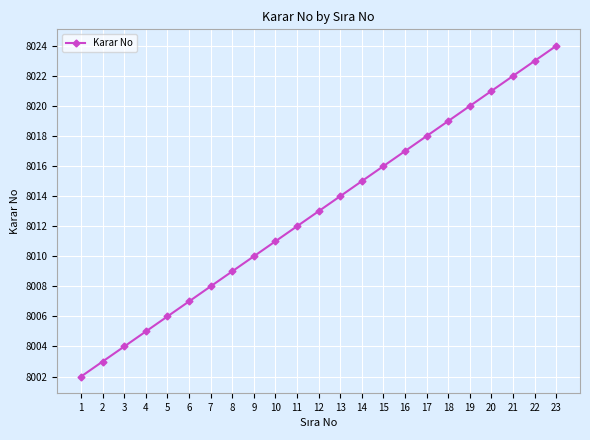

Reading left to right, transcribe all the data shown in this chart.

8002	8003	8004	8005	8006	8007	8008	8009	8010	8011	8012	8013	8014	8015	8016	8017	8018	8019	8020	8021	8022	8023	8024